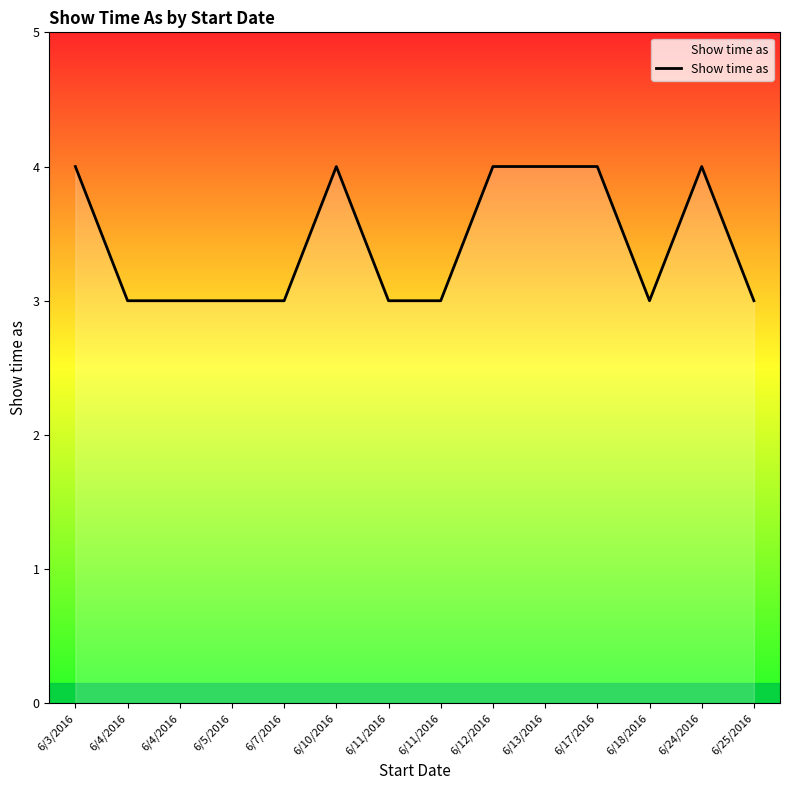

Does the chart display data point markers on the line(s)?

No